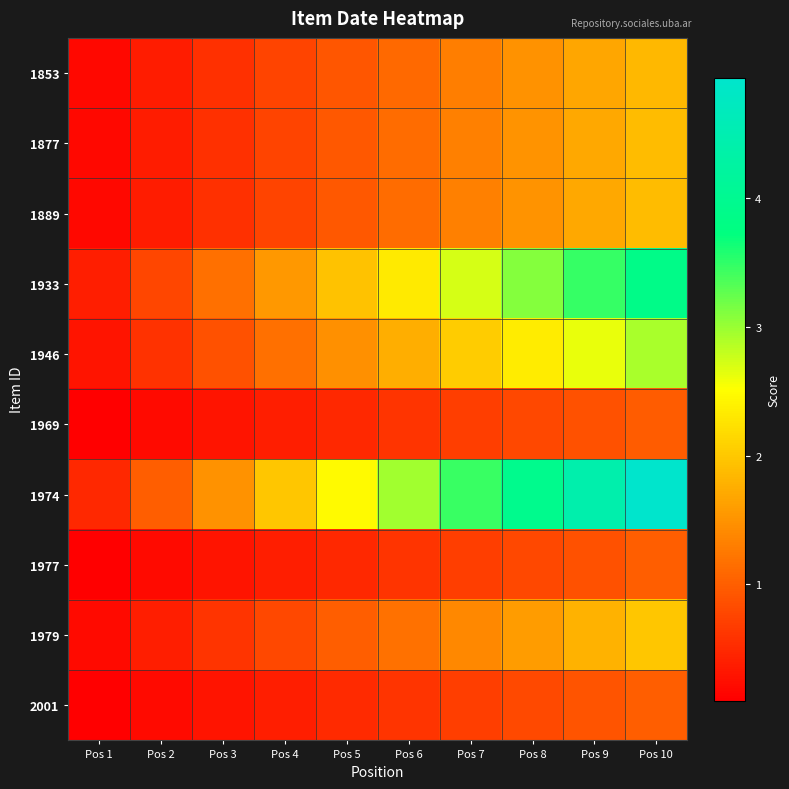

Reading left to right, list all the values displayed in this chart.

1853: Pos 1=0.2	Pos 2=0.4	Pos 3=0.6	Pos 4=0.7	Pos 5=0.9	Pos 6=1.1	Pos 7=1.3	Pos 8=1.5	Pos 9=1.7	Pos 10=1.9
1877: Pos 1=0.2	Pos 2=0.4	Pos 3=0.6	Pos 4=0.8	Pos 5=0.9	Pos 6=1.1	Pos 7=1.3	Pos 8=1.5	Pos 9=1.7	Pos 10=1.9
1889: Pos 1=0.2	Pos 2=0.4	Pos 3=0.6	Pos 4=0.8	Pos 5=0.9	Pos 6=1.1	Pos 7=1.3	Pos 8=1.5	Pos 9=1.7	Pos 10=1.9
1933: Pos 1=0.4	Pos 2=0.8	Pos 3=1.2	Pos 4=1.5	Pos 5=1.9	Pos 6=2.3	Pos 7=2.7	Pos 8=3.1	Pos 9=3.5	Pos 10=3.9
1946: Pos 1=0.3	Pos 2=0.6	Pos 3=0.9	Pos 4=1.2	Pos 5=1.5	Pos 6=1.8	Pos 7=2.0	Pos 8=2.3	Pos 9=2.6	Pos 10=2.9
1969: Pos 1=0.1	Pos 2=0.2	Pos 3=0.3	Pos 4=0.4	Pos 5=0.5	Pos 6=0.6	Pos 7=0.7	Pos 8=0.8	Pos 9=0.9	Pos 10=1.0
1974: Pos 1=0.5	Pos 2=1.0	Pos 3=1.5	Pos 4=2.0	Pos 5=2.5	Pos 6=3.0	Pos 7=3.5	Pos 8=3.9	Pos 9=4.4	Pos 10=4.9
1977: Pos 1=0.1	Pos 2=0.2	Pos 3=0.3	Pos 4=0.4	Pos 5=0.5	Pos 6=0.6	Pos 7=0.7	Pos 8=0.8	Pos 9=0.9	Pos 10=1.0
1979: Pos 1=0.2	Pos 2=0.4	Pos 3=0.6	Pos 4=0.8	Pos 5=1.0	Pos 6=1.2	Pos 7=1.4	Pos 8=1.6	Pos 9=1.8	Pos 10=2.0
2001: Pos 1=0.1	Pos 2=0.2	Pos 3=0.3	Pos 4=0.4	Pos 5=0.5	Pos 6=0.6	Pos 7=0.7	Pos 8=0.8	Pos 9=0.9	Pos 10=1.0